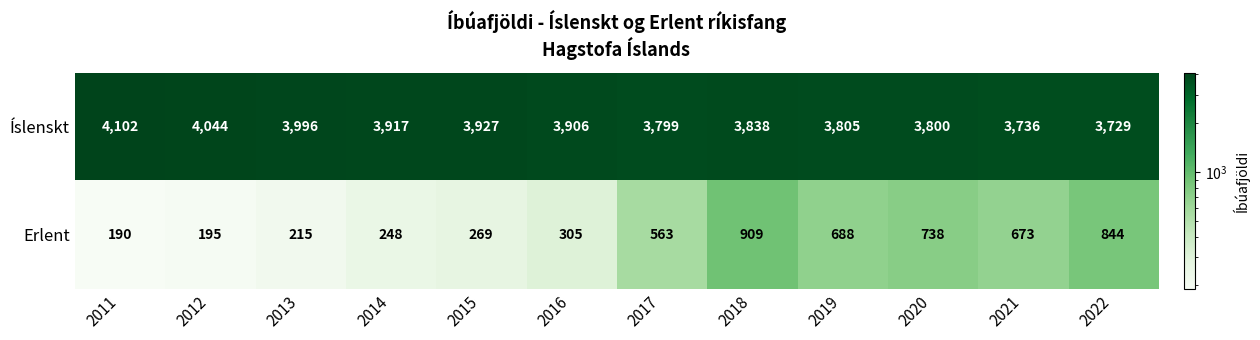

The Íslenskt series shows 1307 at 2011. True or false?

False